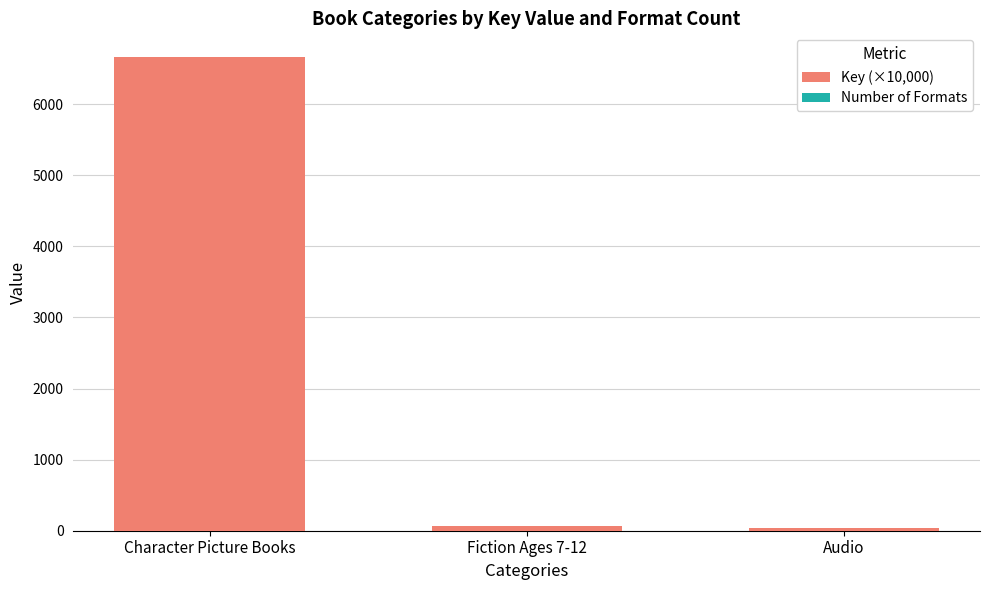

At which label does Key (×10,000) reach its peak?

Character Picture Books